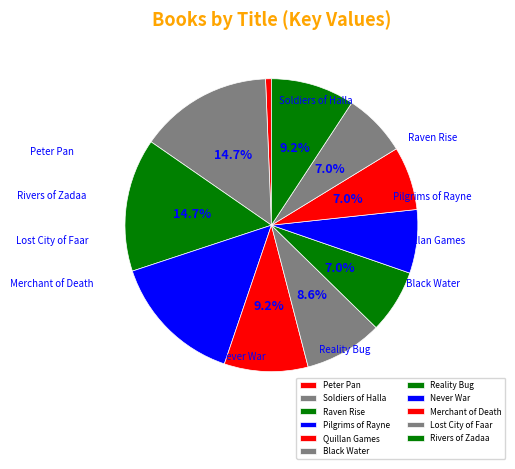

What portion of the pie excludes Soldiers of Halla?

85.3%